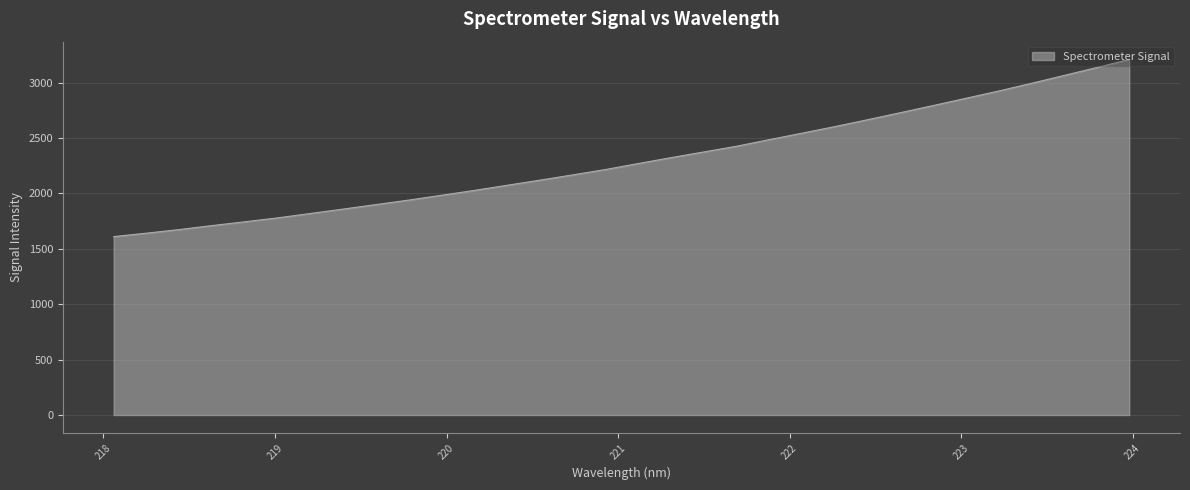

What is the maximum value shown in the chart?

3210.1